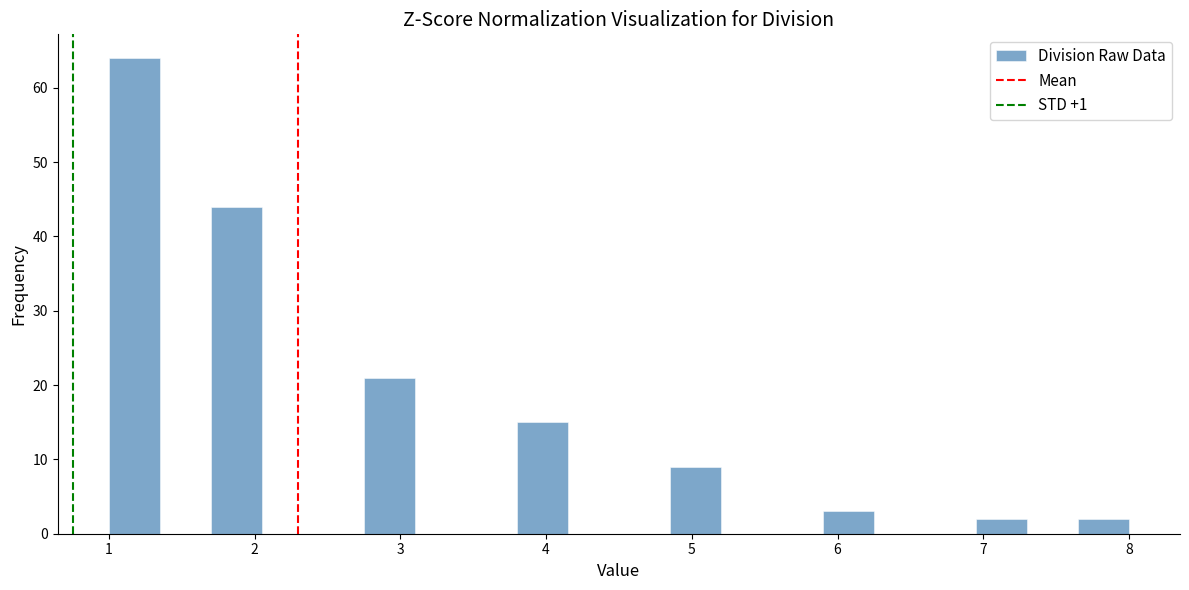

Around what value on the x-axis is the tallest bar? Give the approximate position of its centre, as read against the axis.

1.2